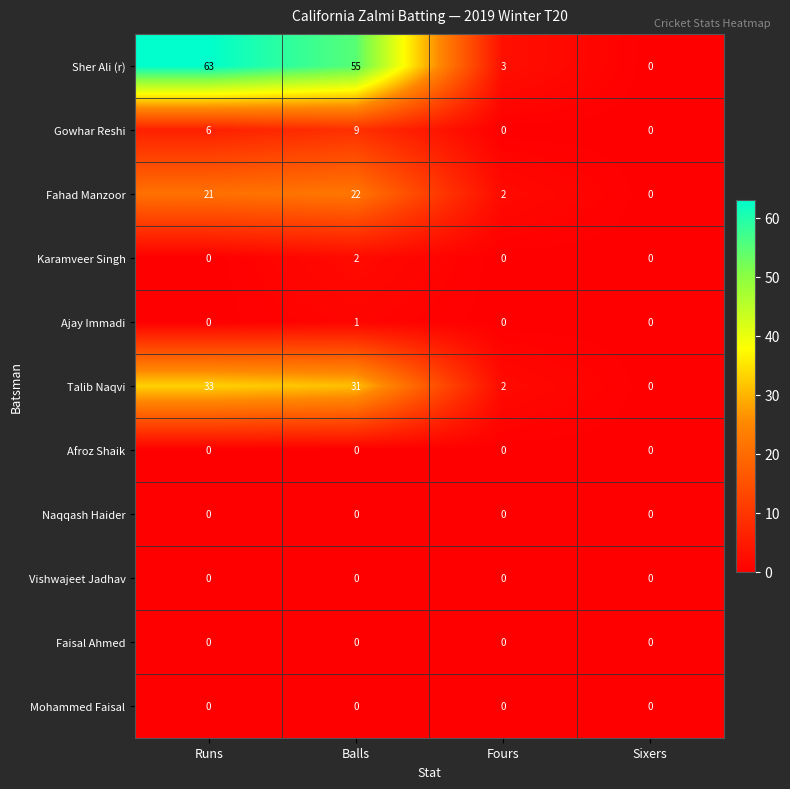

What is the greatest value displayed?

63